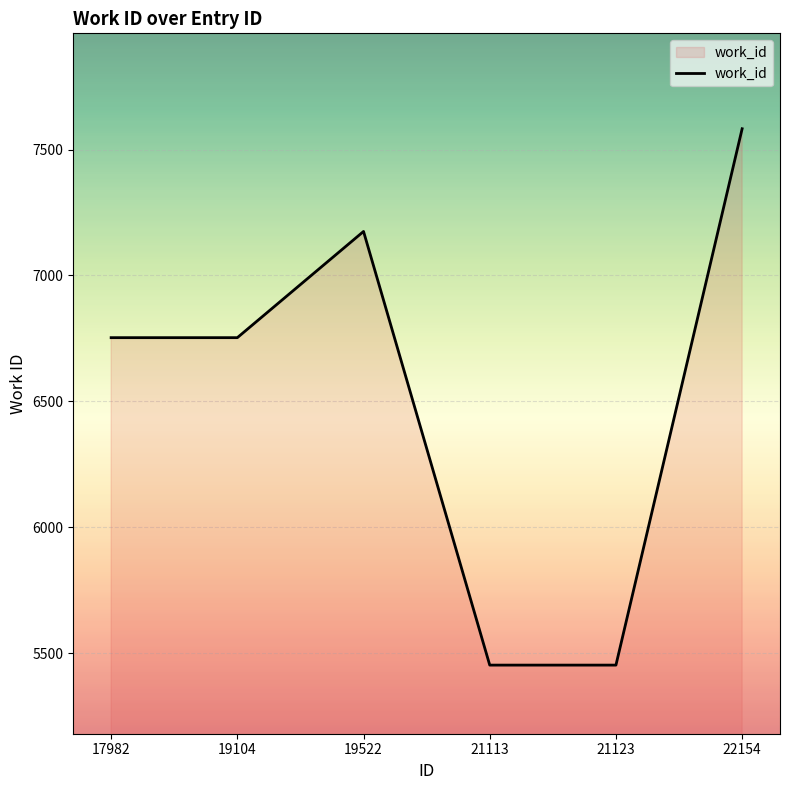

What is the greatest value displayed?

7583